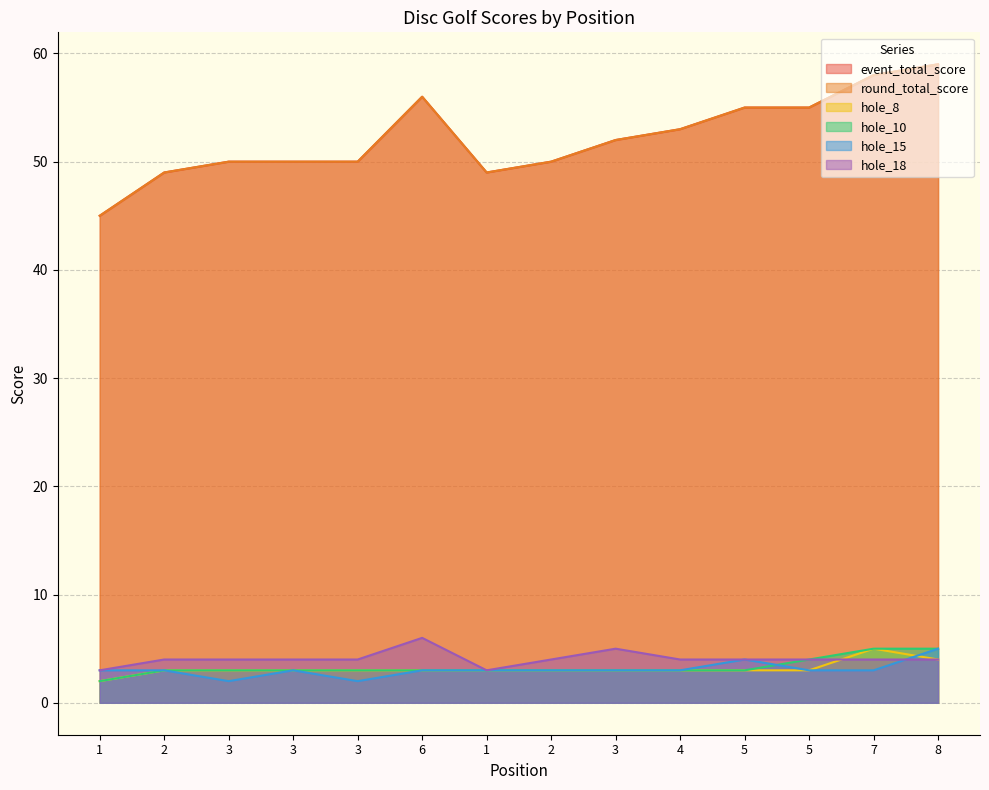

True or false: round_total_score and hole_8 cross at least once.

False